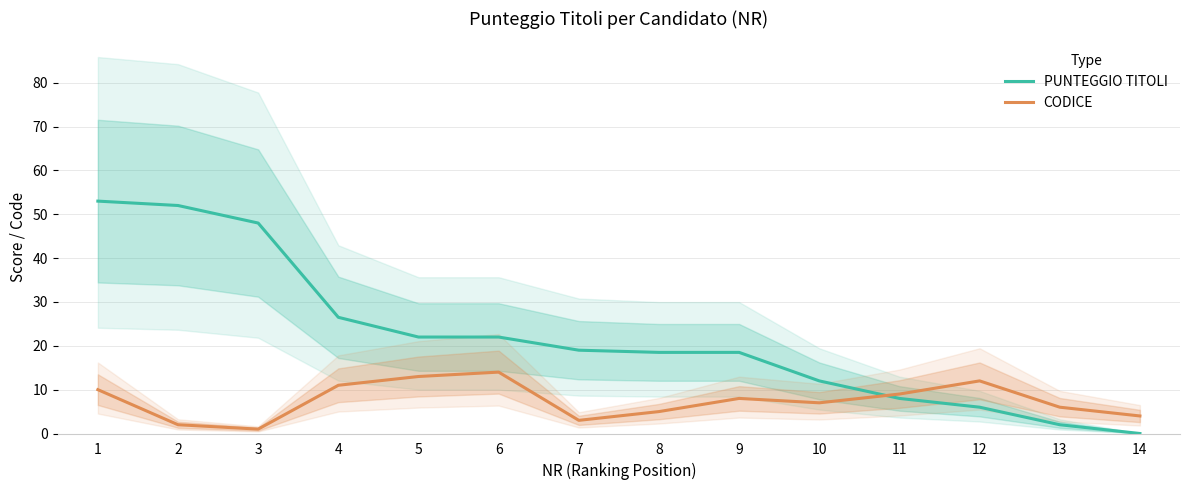

List the labels in order of CODICE value, largest first.

6, 5, 12, 4, 1, 11, 9, 10, 13, 8, 14, 7, 2, 3